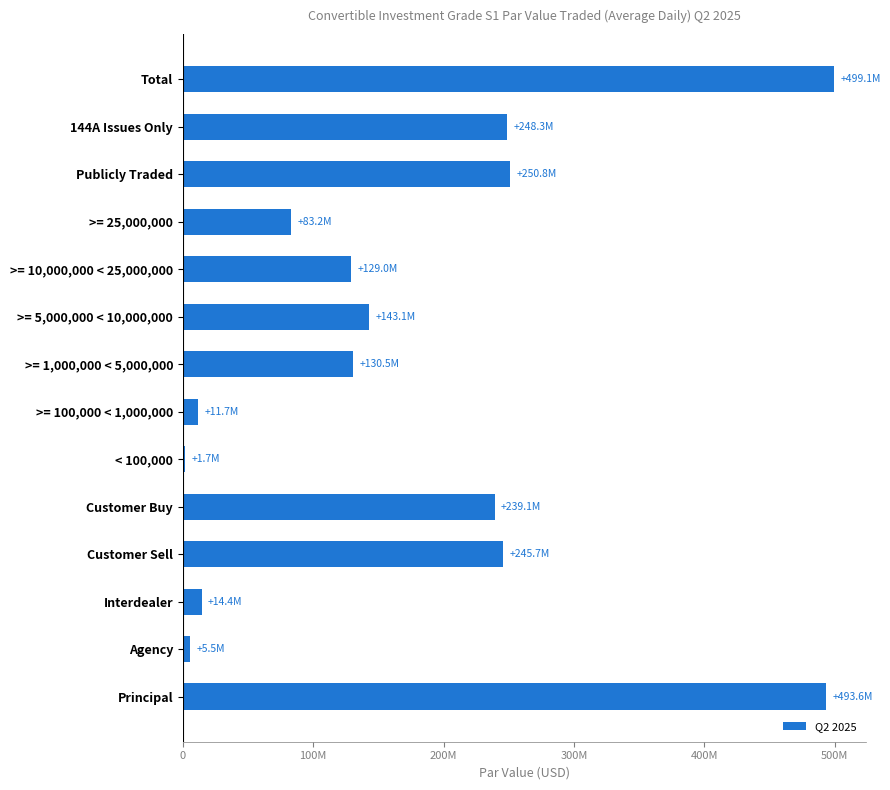

What is the difference between the maximum and minimum values?

497390564.5